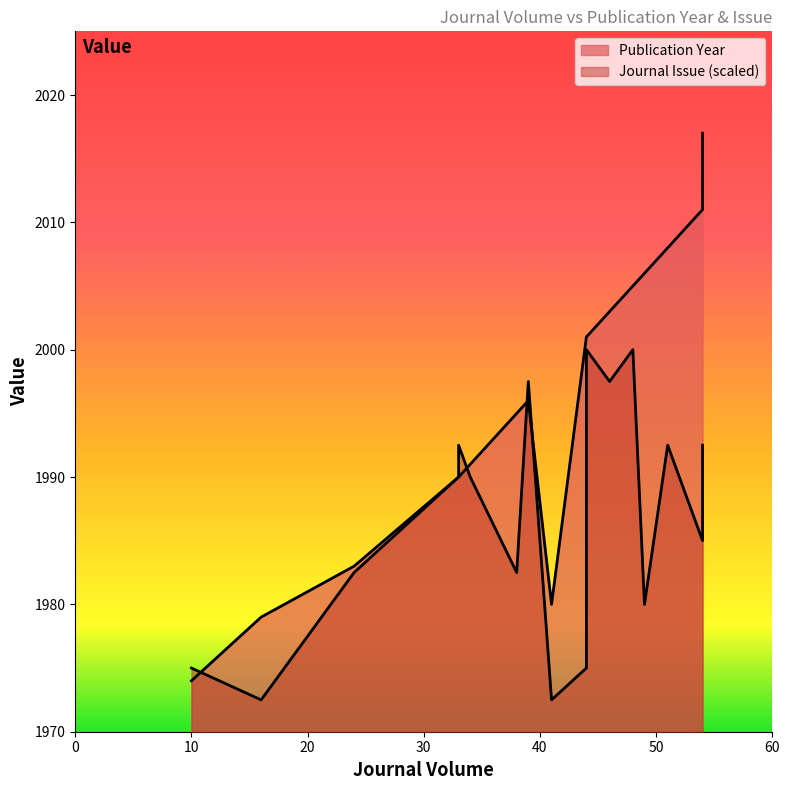

At 54, list the series in order from largest to smallest.

Publication Year, Journal Issue